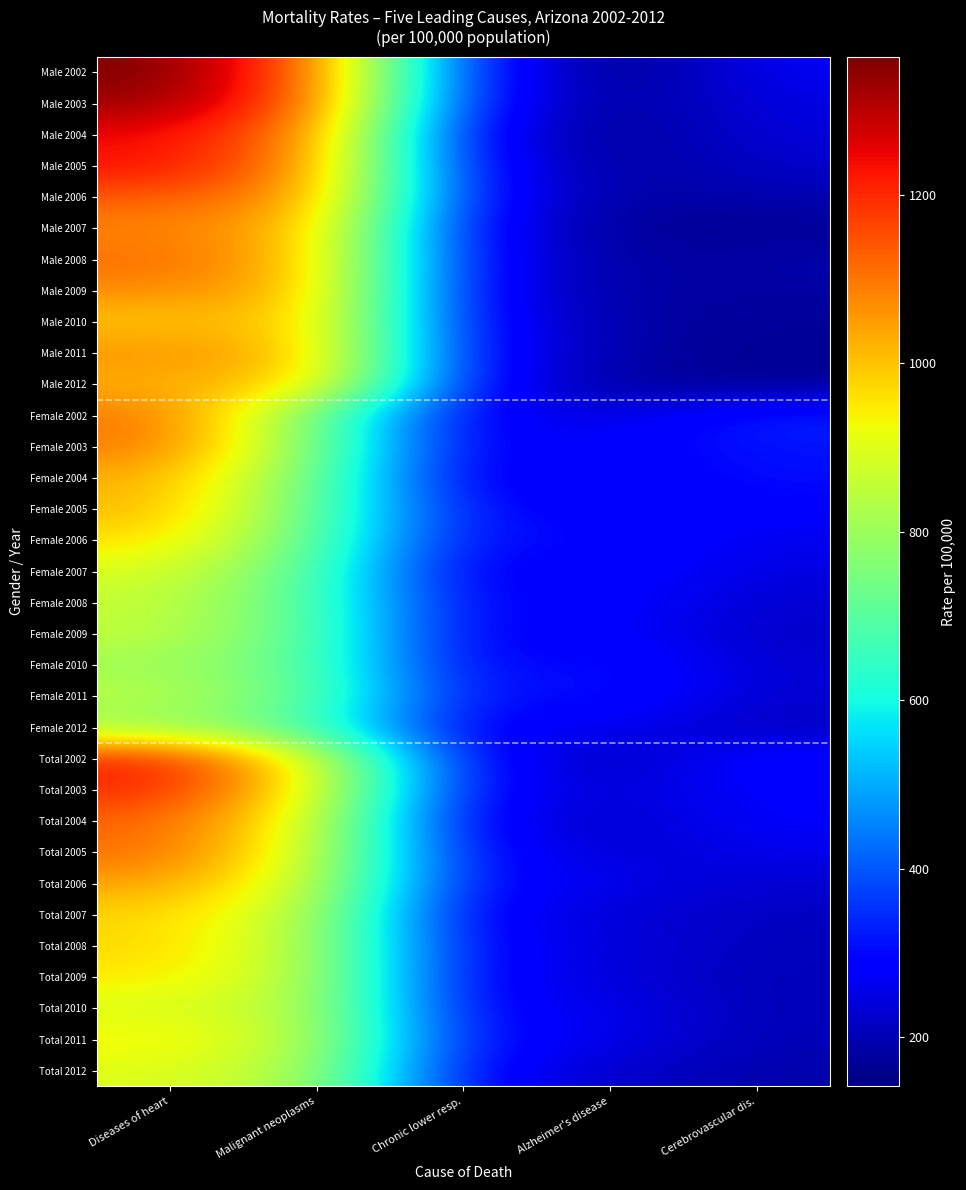

Reading right to left, what are all the values shown in this chart?

Male 2002: Cerebrovascular dis.=269.4	Alzheimer's disease=141.5	Chronic lower resp.=352.3	Malignant neoplasms=1119.6	Diseases of heart=1363.9
Male 2003: Cerebrovascular dis.=248.9	Alzheimer's disease=161.5	Chronic lower resp.=340.9	Malignant neoplasms=1126.0	Diseases of heart=1335.3
Male 2004: Cerebrovascular dis.=242.2	Alzheimer's disease=157.0	Chronic lower resp.=296.0	Malignant neoplasms=1085.8	Diseases of heart=1241.4
Male 2005: Cerebrovascular dis.=224.9	Alzheimer's disease=166.2	Chronic lower resp.=317.3	Malignant neoplasms=1068.2	Diseases of heart=1238.7
Male 2006: Cerebrovascular dis.=195.2	Alzheimer's disease=176.9	Chronic lower resp.=326.7	Malignant neoplasms=1058.2	Diseases of heart=1138.7
Male 2007: Cerebrovascular dis.=168.6	Alzheimer's disease=167.3	Chronic lower resp.=300.9	Malignant neoplasms=1020.4	Diseases of heart=1079.2
Male 2008: Cerebrovascular dis.=188.9	Alzheimer's disease=174.4	Chronic lower resp.=316.8	Malignant neoplasms=1006.6	Diseases of heart=1114.1
Male 2009: Cerebrovascular dis.=182.8	Alzheimer's disease=178.6	Chronic lower resp.=303.6	Malignant neoplasms=1017.3	Diseases of heart=1073.3
Male 2010: Cerebrovascular dis.=169.3	Alzheimer's disease=186.2	Chronic lower resp.=310.9	Malignant neoplasms=1007.7	Diseases of heart=992.8
Male 2011: Cerebrovascular dis.=164.4	Alzheimer's disease=188.6	Chronic lower resp.=318.4	Malignant neoplasms=1007.4	Diseases of heart=1065.5
Male 2012: Cerebrovascular dis.=165.5	Alzheimer's disease=171.4	Chronic lower resp.=319.9	Malignant neoplasms=992.6	Diseases of heart=1022.2
Female 2002: Cerebrovascular dis.=337.4	Alzheimer's disease=240.5	Chronic lower resp.=281.6	Malignant neoplasms=734.5	Diseases of heart=1101.9
Female 2003: Cerebrovascular dis.=316.2	Alzheimer's disease=282.8	Chronic lower resp.=276.2	Malignant neoplasms=757.2	Diseases of heart=1098.6
Female 2004: Cerebrovascular dis.=311.8	Alzheimer's disease=269.8	Chronic lower resp.=264.0	Malignant neoplasms=731.8	Diseases of heart=1028.8
Female 2005: Cerebrovascular dis.=286.9	Alzheimer's disease=280.4	Chronic lower resp.=297.4	Malignant neoplasms=721.8	Diseases of heart=1013.9
Female 2006: Cerebrovascular dis.=258.7	Alzheimer's disease=317.9	Chronic lower resp.=286.3	Malignant neoplasms=713.1	Diseases of heart=968.0
Female 2007: Cerebrovascular dis.=246.8	Alzheimer's disease=301.8	Chronic lower resp.=255.0	Malignant neoplasms=696.4	Diseases of heart=891.9
Female 2008: Cerebrovascular dis.=229.2	Alzheimer's disease=297.9	Chronic lower resp.=279.3	Malignant neoplasms=691.1	Diseases of heart=860.8
Female 2009: Cerebrovascular dis.=218.5	Alzheimer's disease=291.2	Chronic lower resp.=273.5	Malignant neoplasms=701.6	Diseases of heart=855.9
Female 2010: Cerebrovascular dis.=229.9	Alzheimer's disease=323.5	Chronic lower resp.=272.6	Malignant neoplasms=702.5	Diseases of heart=804.8
Female 2011: Cerebrovascular dis.=231.0	Alzheimer's disease=319.4	Chronic lower resp.=301.4	Malignant neoplasms=710.9	Diseases of heart=847.2
Female 2012: Cerebrovascular dis.=208.0	Alzheimer's disease=272.5	Chronic lower resp.=268.6	Malignant neoplasms=678.6	Diseases of heart=794.5
Total 2002: Cerebrovascular dis.=307.2	Alzheimer's disease=196.6	Chronic lower resp.=313.0	Malignant neoplasms=905.3	Diseases of heart=1218.1
Total 2003: Cerebrovascular dis.=286.3	Alzheimer's disease=229.0	Chronic lower resp.=304.9	Malignant neoplasms=920.9	Diseases of heart=1203.6
Total 2004: Cerebrovascular dis.=280.8	Alzheimer's disease=220.1	Chronic lower resp.=278.3	Malignant neoplasms=889.5	Diseases of heart=1123.5
Total 2005: Cerebrovascular dis.=259.2	Alzheimer's disease=229.5	Chronic lower resp.=306.3	Malignant neoplasms=876.1	Diseases of heart=1114.1
Total 2006: Cerebrovascular dis.=230.3	Alzheimer's disease=258.2	Chronic lower resp.=304.3	Malignant neoplasms=867.2	Diseases of heart=1044.8
Total 2007: Cerebrovascular dis.=211.8	Alzheimer's disease=241.6	Chronic lower resp.=275.6	Malignant neoplasms=841.5	Diseases of heart=975.7
Total 2008: Cerebrovascular dis.=211.1	Alzheimer's disease=242.6	Chronic lower resp.=296.1	Malignant neoplasms=832.4	Diseases of heart=974.3
Total 2009: Cerebrovascular dis.=202.5	Alzheimer's disease=240.8	Chronic lower resp.=287.0	Malignant neoplasms=843.0	Diseases of heart=953.3
Total 2010: Cerebrovascular dis.=202.3	Alzheimer's disease=260.9	Chronic lower resp.=290.1	Malignant neoplasms=841.5	Diseases of heart=890.4
Total 2011: Cerebrovascular dis.=200.7	Alzheimer's disease=259.8	Chronic lower resp.=309.1	Malignant neoplasms=846.1	Diseases of heart=946.8
Total 2012: Cerebrovascular dis.=188.6	Alzheimer's disease=226.4	Chronic lower resp.=292.0	Malignant neoplasms=821.8	Diseases of heart=898.3